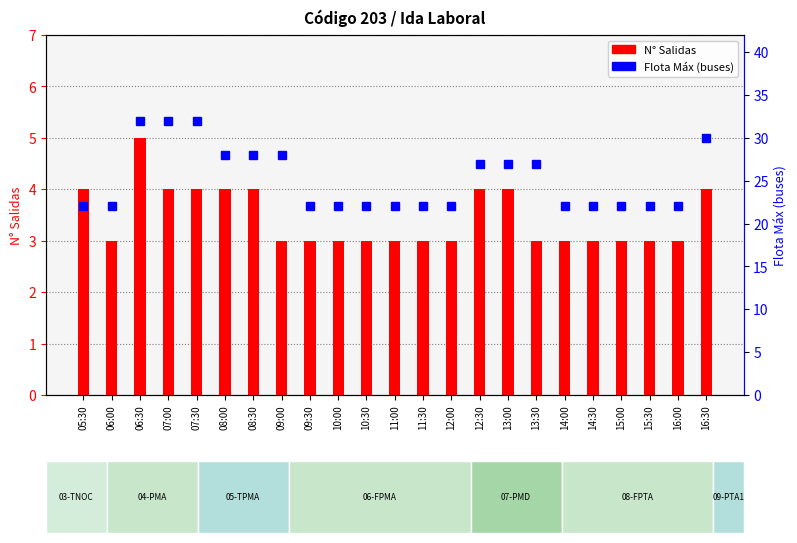

At which category is the sum across all series the highest?

06:30